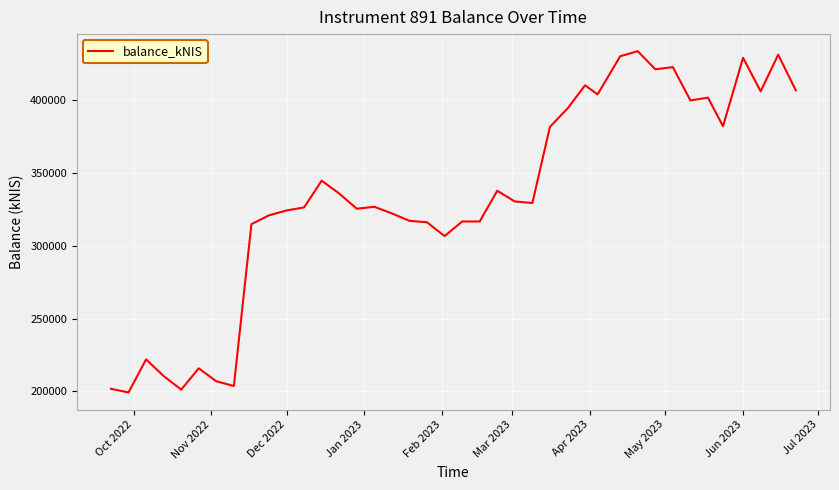

What is the difference between the maximum and minimum values?

234298.9